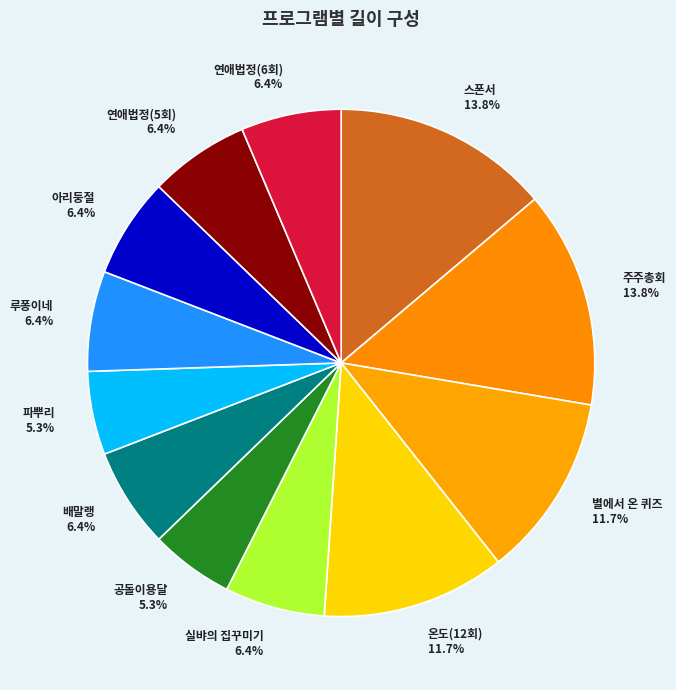

Do 스폰서 and 아리둥절 together represent more than half of the pie?

No